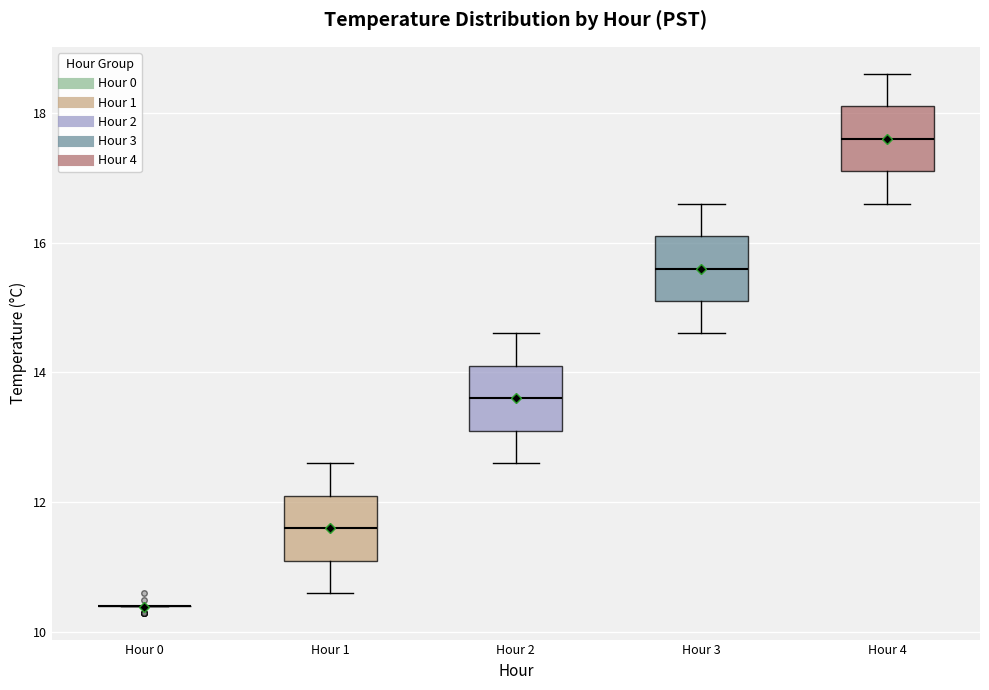

Where is the upper edge of the box for Hour 2 on the y-axis? The values are not printed on the chart, so give them approximately, as read against the axis.

14.2